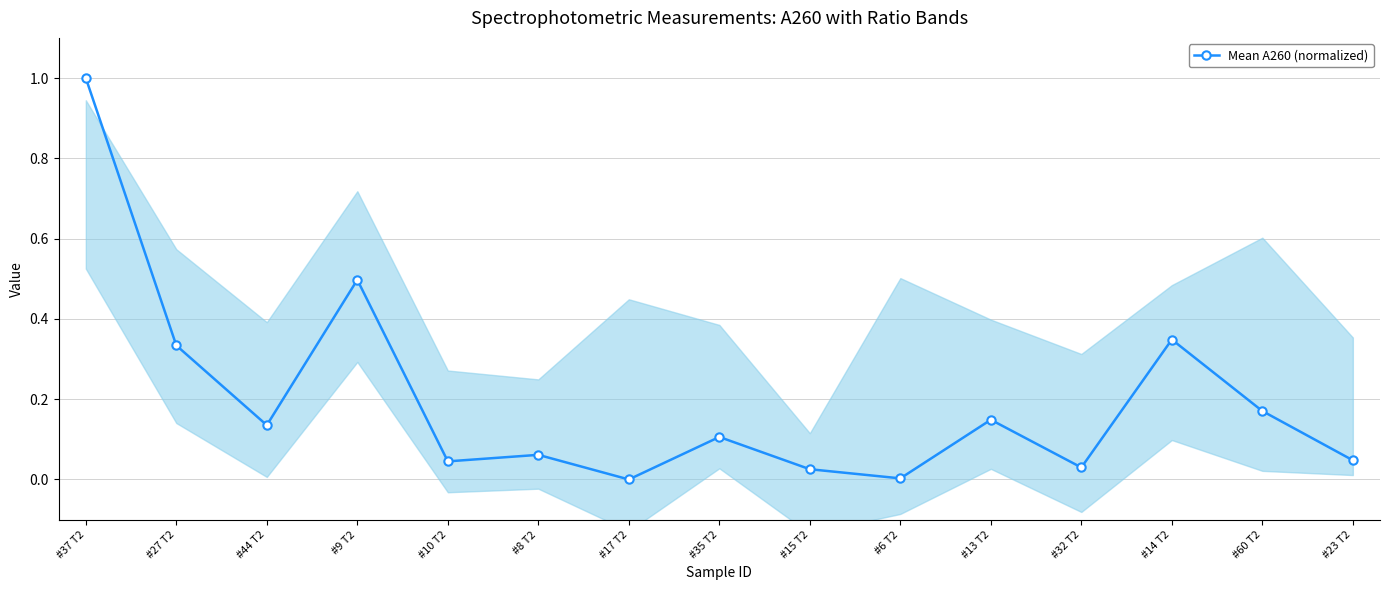

Is it true that the value at #8 T2 is 0.1?

True